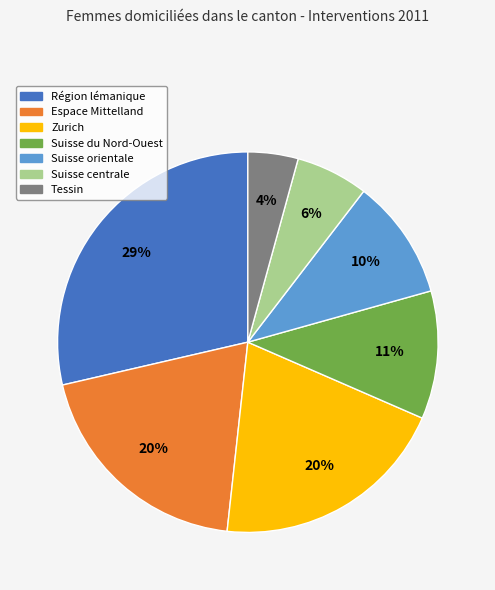

To the nearest percent, what portion does Zurich represent?

20%